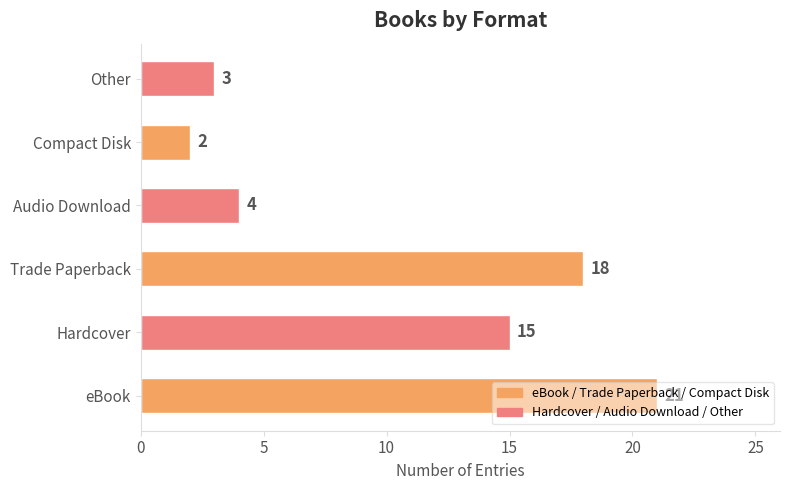

Rank the categories by value from highest to lowest.

eBook, Trade Paperback, Hardcover, Audio Download, Other, Compact Disk